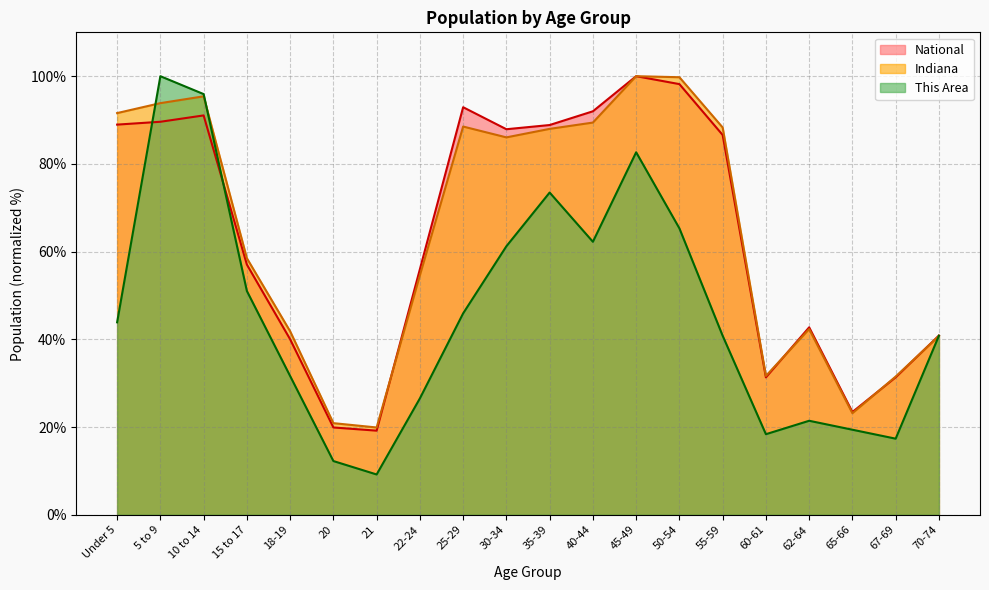

At how many categories does at least one series exceed 31?

17